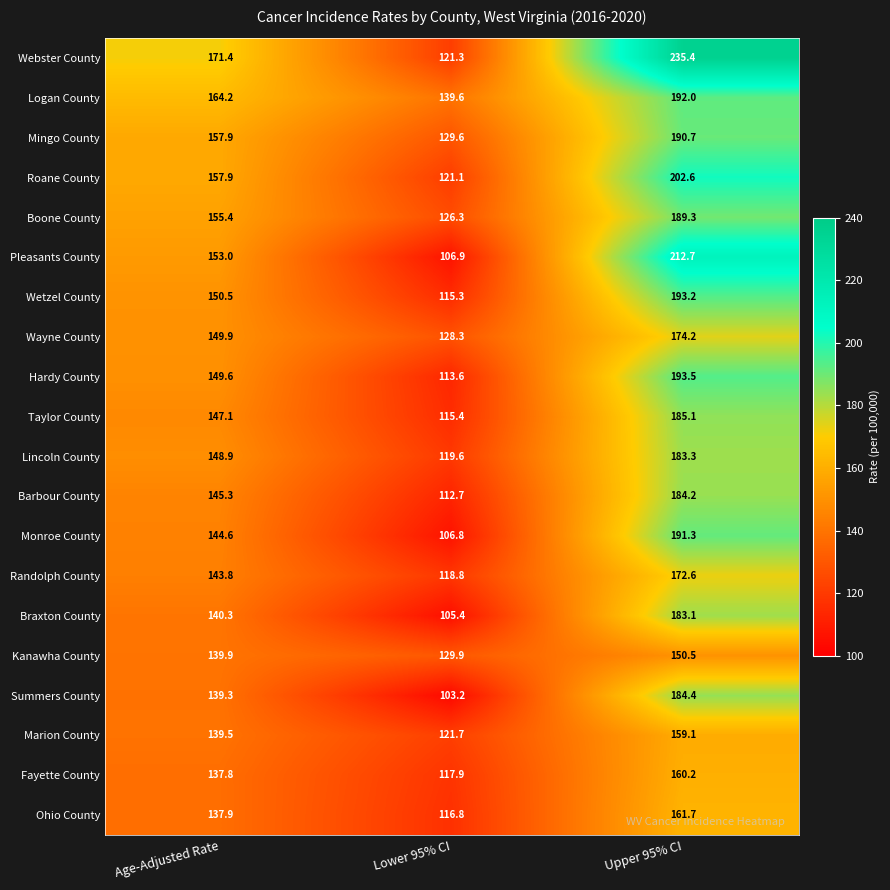

Which series has the widest spread of values?

Webster County